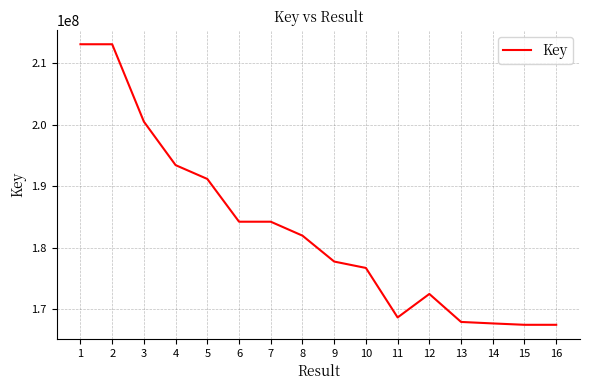

What is the sum of the values at 10 and 6?

360878965